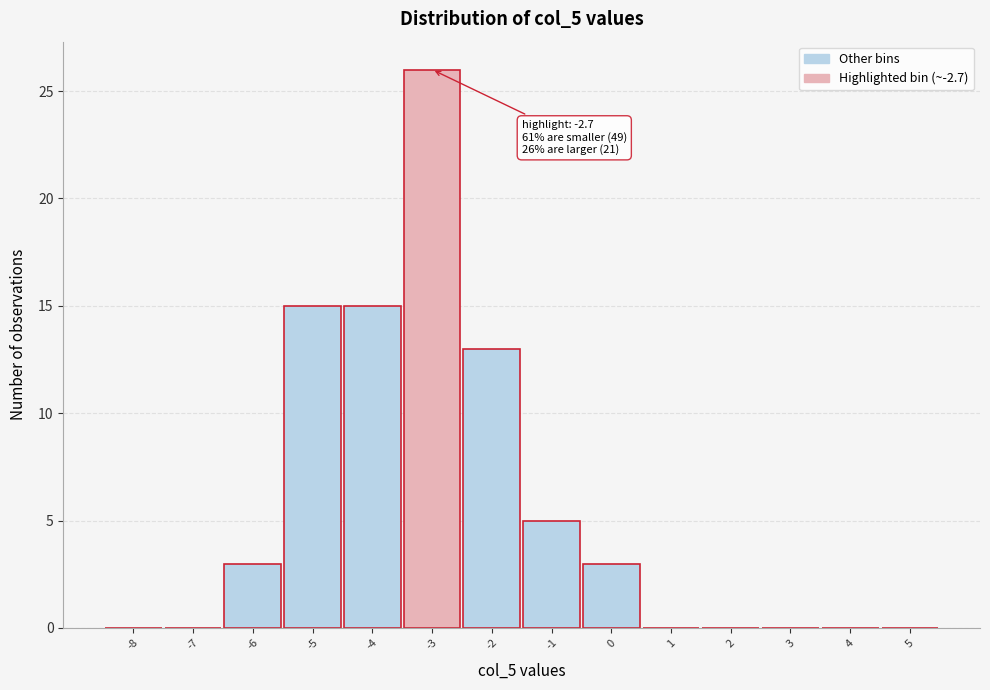

Which range on the x-axis has the tallest bar?

-3.5 to -2.5